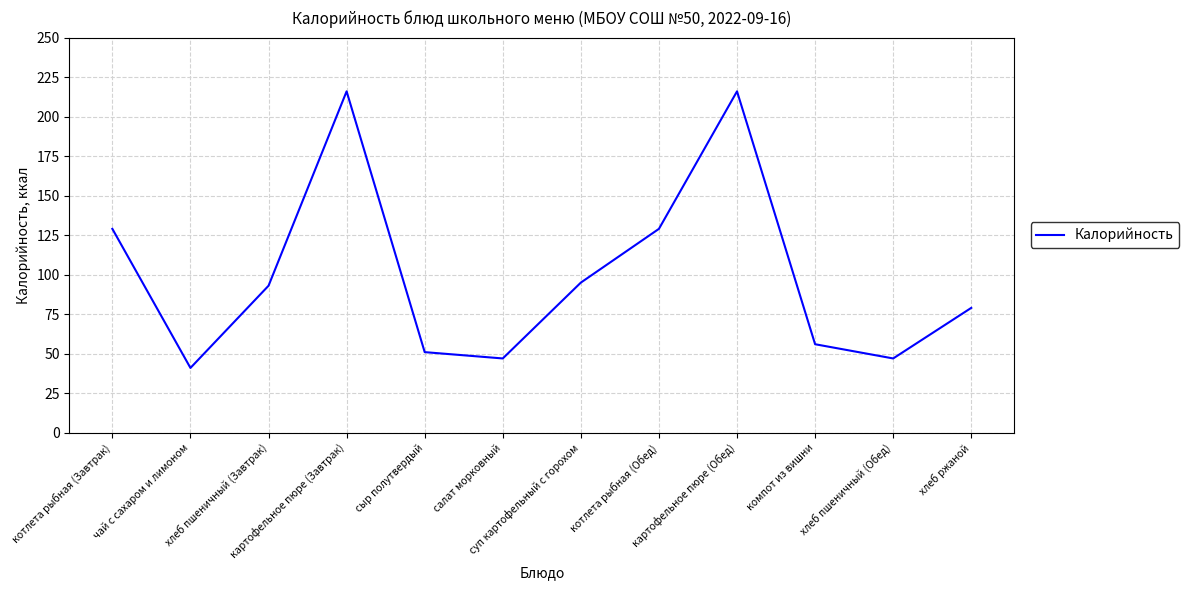

What is the smallest value displayed?

41